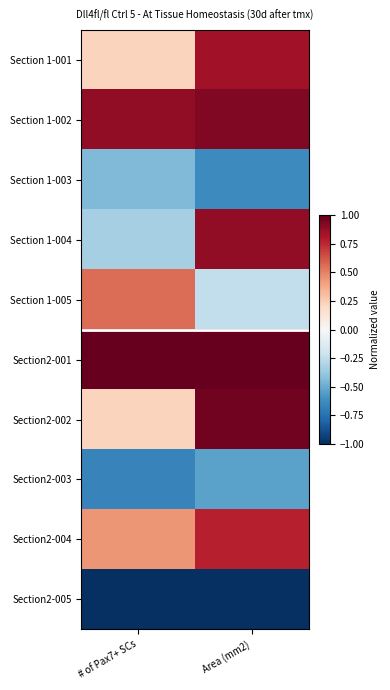

Reading right to left, list all the values displayed in this chart.

Section 1-001: Area (mm2)=0.8	# of Pax7+ SCs=0.2
Section 1-002: Area (mm2)=0.9	# of Pax7+ SCs=0.9
Section 1-003: Area (mm2)=-0.6	# of Pax7+ SCs=-0.4
Section 1-004: Area (mm2)=0.9	# of Pax7+ SCs=-0.3
Section 1-005: Area (mm2)=-0.2	# of Pax7+ SCs=0.6
Section2-001: Area (mm2)=1.0	# of Pax7+ SCs=1.0
Section2-002: Area (mm2)=1.0	# of Pax7+ SCs=0.2
Section2-003: Area (mm2)=-0.5	# of Pax7+ SCs=-0.7
Section2-004: Area (mm2)=0.8	# of Pax7+ SCs=0.4
Section2-005: Area (mm2)=-1.0	# of Pax7+ SCs=-1.0